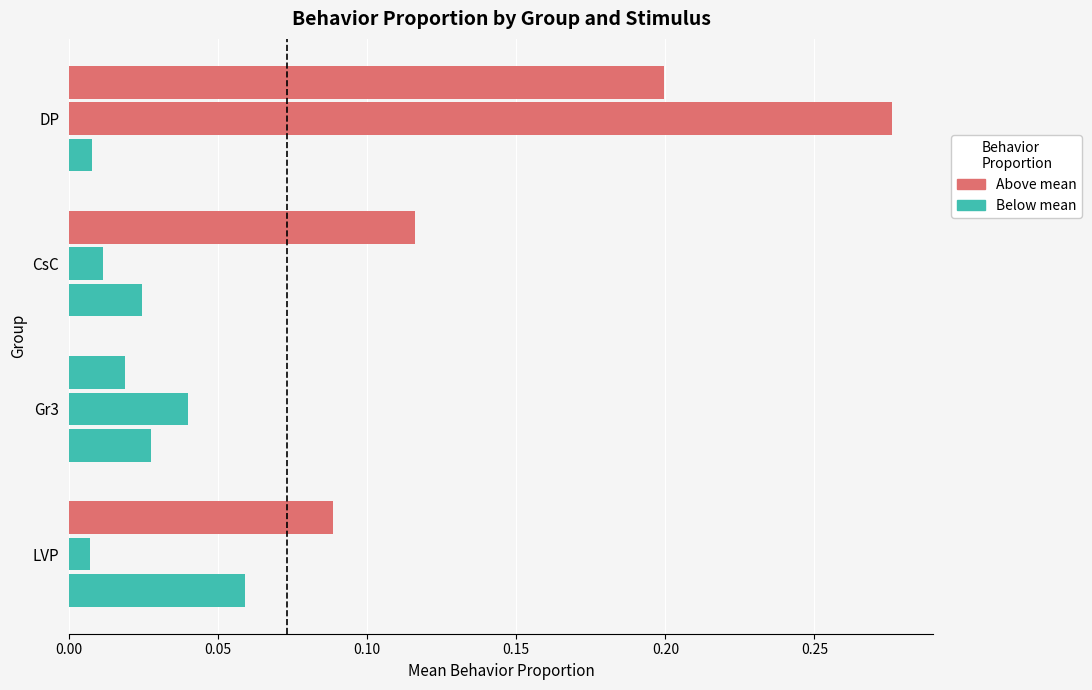

How many data points does each series have?

4